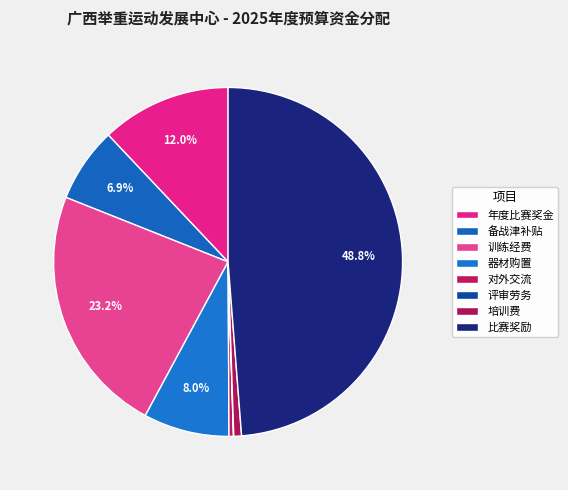

How many segments does this pie chart have?

8